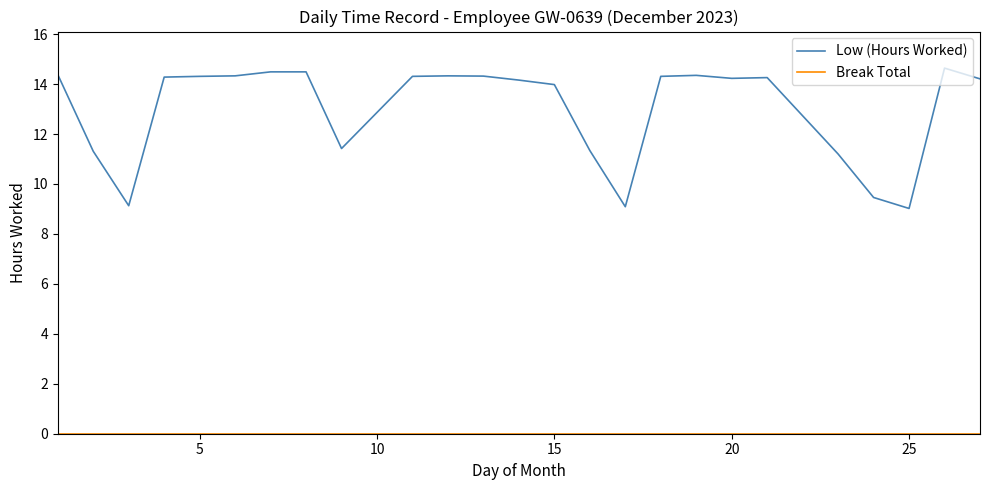

Which series has the widest spread of values?

Low (Hours Worked)